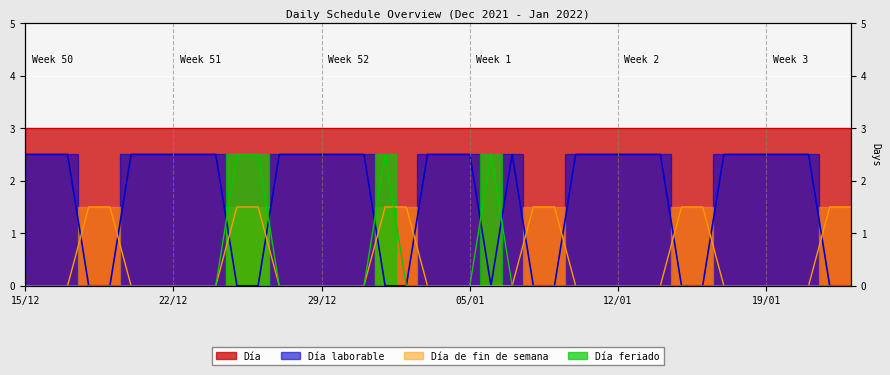

The Día laborable series shows 3.4 at 11/01. True or false?

False